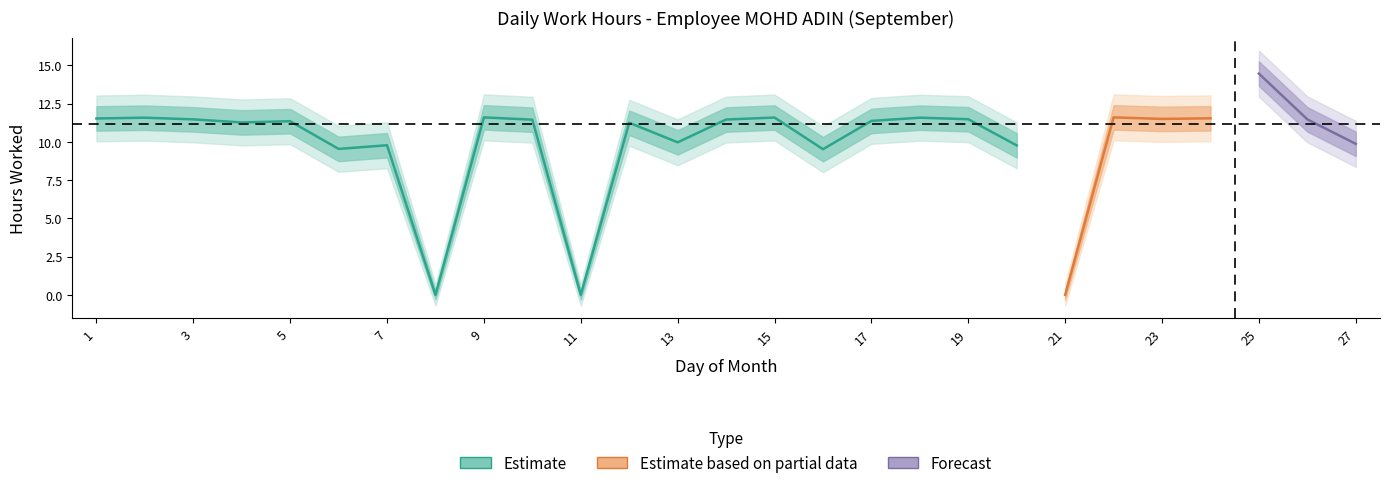

What is the difference between the maximum and minimum values?

14.5